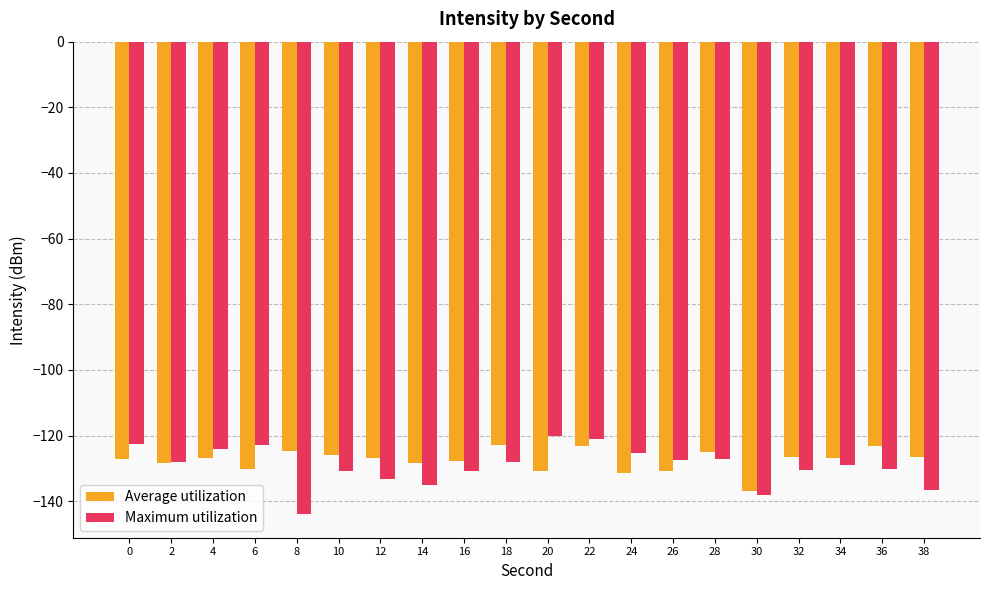

At which label does Average utilization first exceed -126?

8